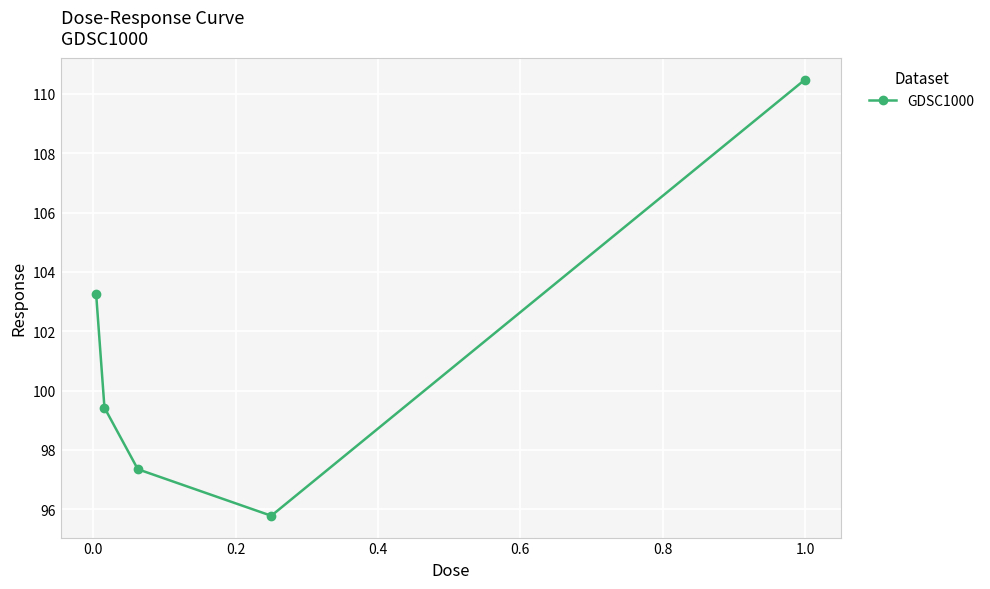

True or false: the data has more than 1 interior local peaks.

False